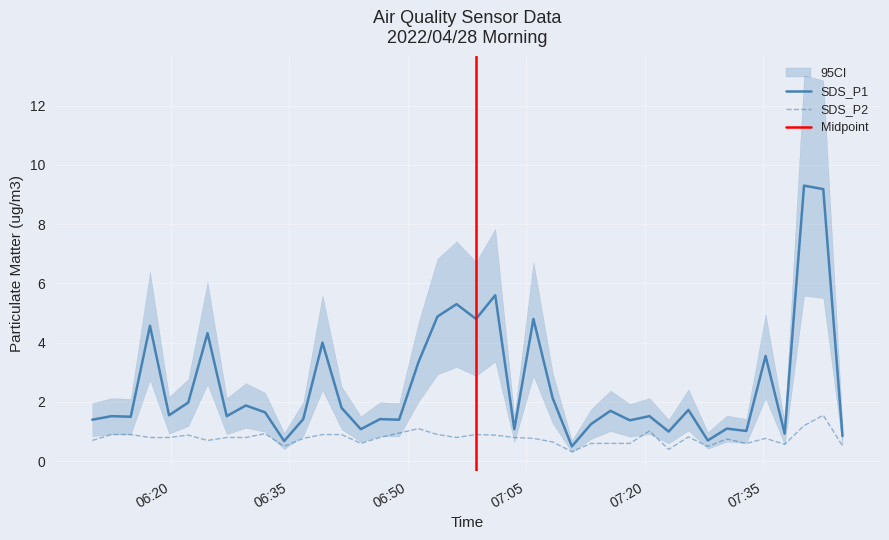

Reading right to left, what are all the values shown in this chart?

SDS_P1: 0.8	9.2	9.3	0.9	3.5	1.0	1.1	0.7	1.7	1.0	1.5	1.4	1.7	1.2	0.5	2.1	4.8	1.1	5.6	4.8	5.3	4.9	3.3	1.4	1.4	1.1	1.8	4.0	1.4	0.7	1.6	1.9	1.5	4.3	2.0	1.6	4.6	1.5	1.5	1.4
SDS_P2: 0.5	1.6	1.2	0.6	0.8	0.6	0.8	0.5	0.8	0.4	1.0	0.6	0.6	0.6	0.3	0.7	0.8	0.8	0.9	0.9	0.8	0.9	1.1	0.9	0.8	0.6	0.9	0.9	0.8	0.5	0.9	0.8	0.8	0.7	0.9	0.8	0.8	0.9	0.9	0.7